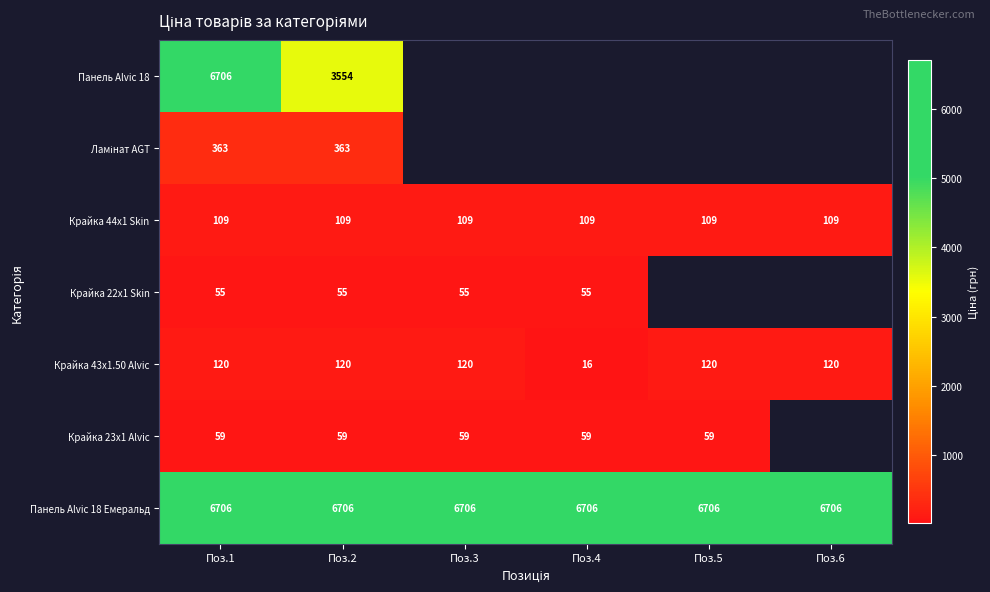

Is the value of Крайка 23x1 Alvic at Поз.3 greater than the value of Панель Alvic 18 Емеральд at Поз.5?

No